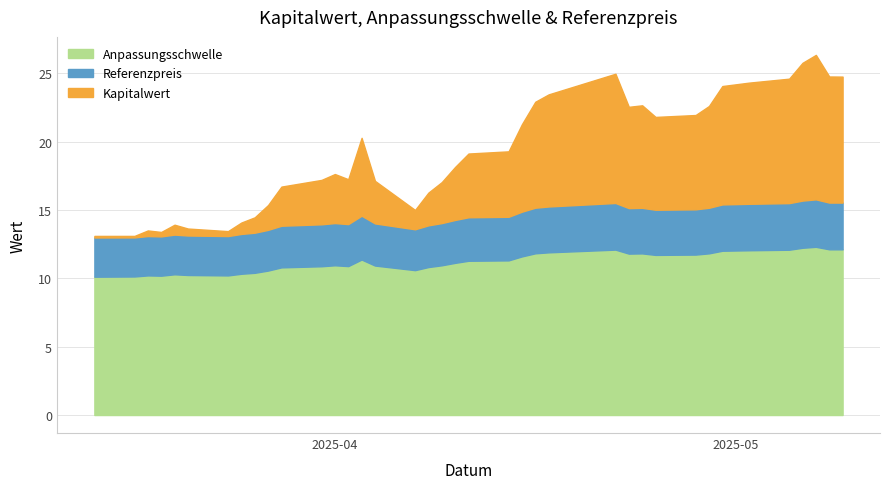

The value of Kapitalwert at 2025-04-28 is 35.5. True or false?

False